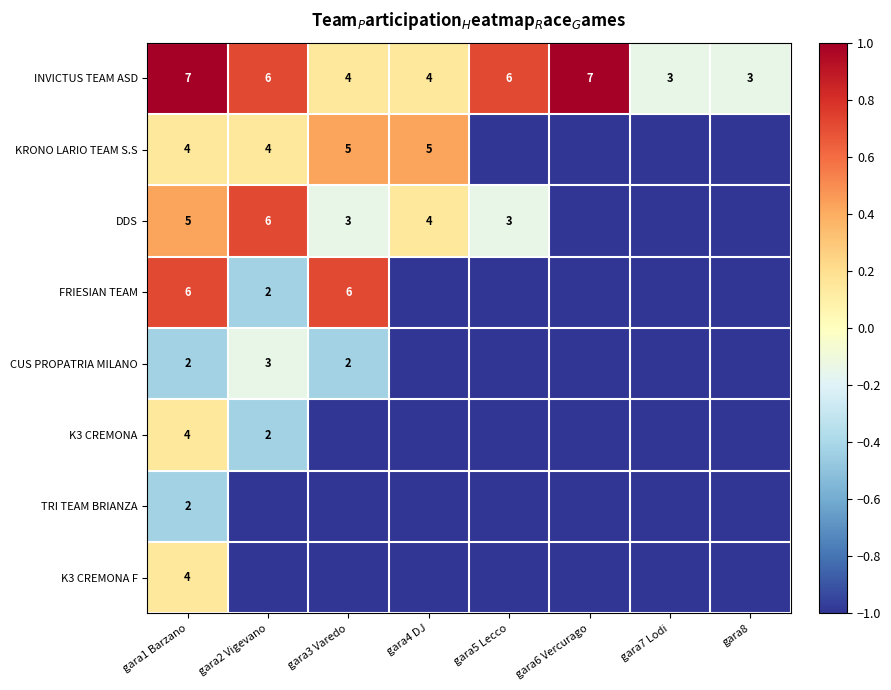

What is the average value of the INVICTUS TEAM ASD series?

5